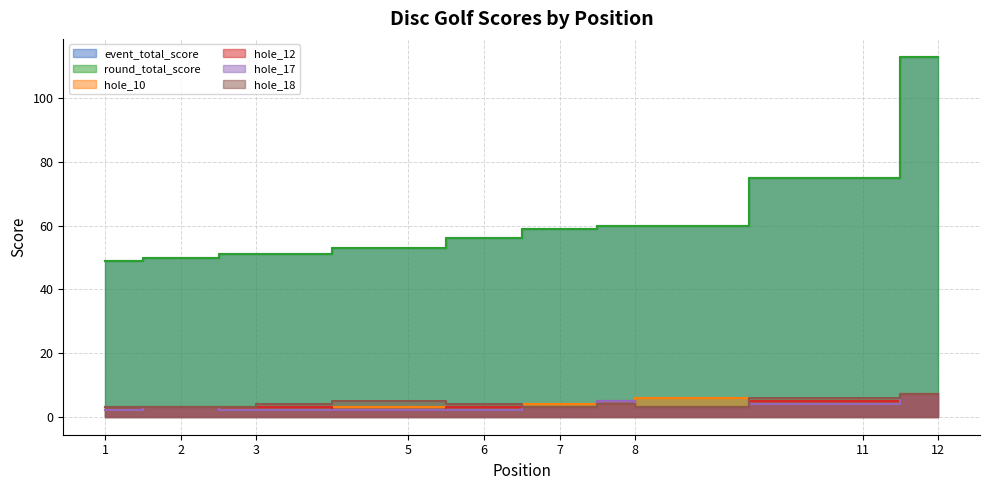

Is the value of hole_10 at 1 greater than the value of hole_17 at 6?

No